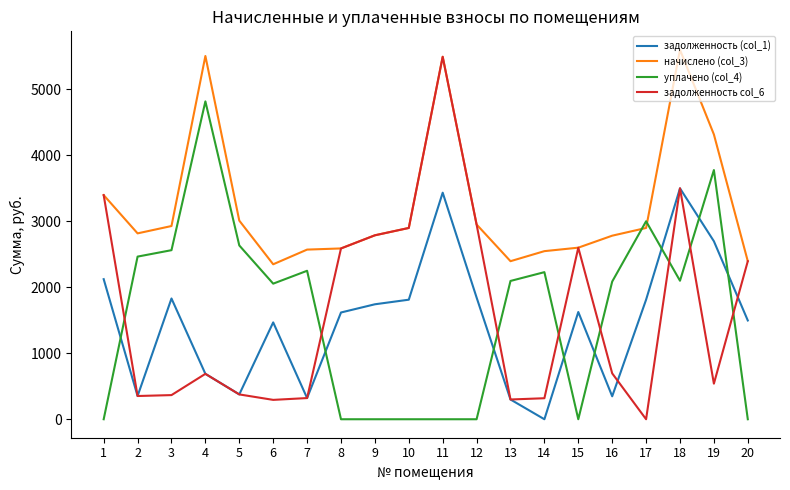

At which label does задолженность col_6 reach its minimum?

17